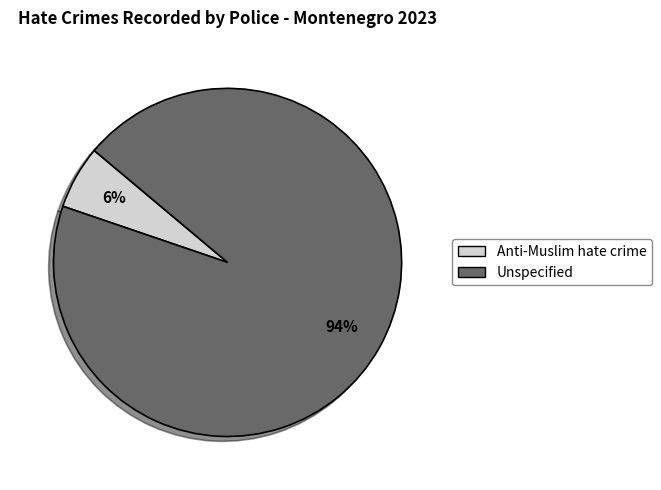

What is the majority slice?

Unspecified